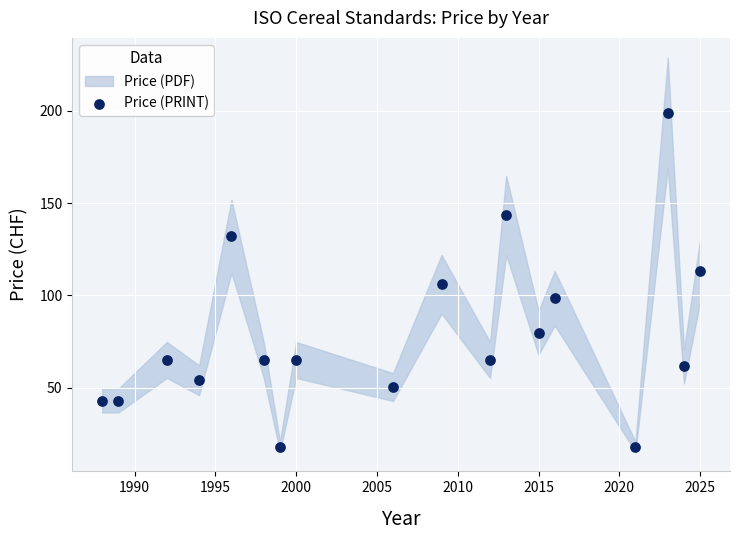

What is the range of Y values (max minus min)?

181.0